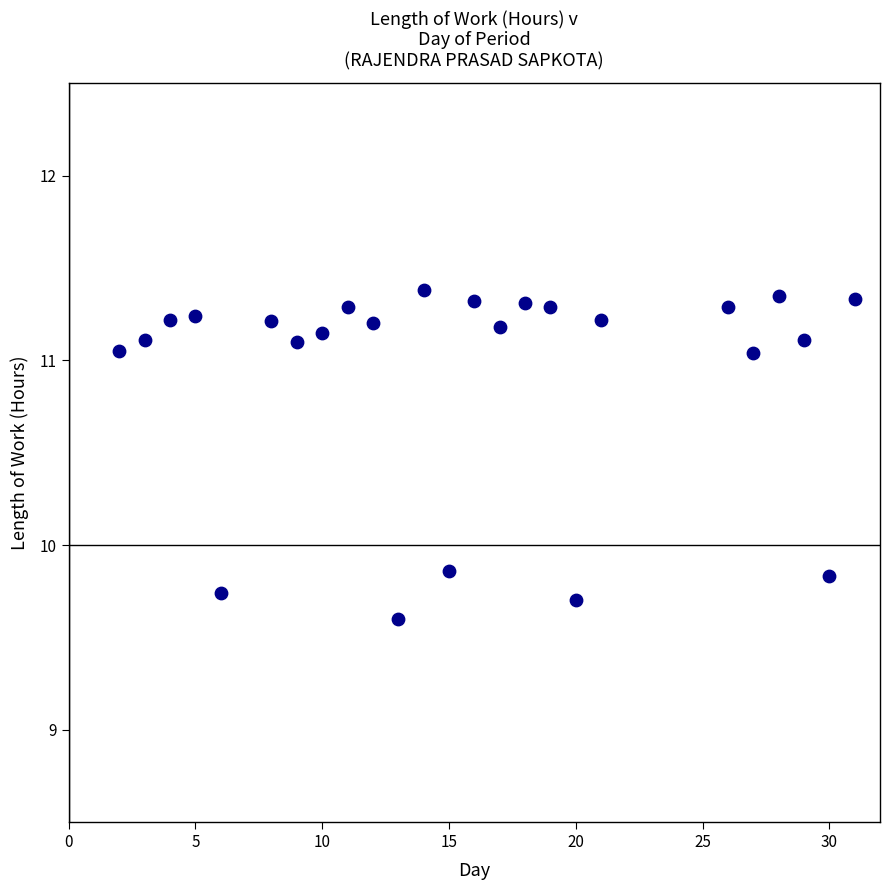

What is the range of Y values (max minus min)?

1.8